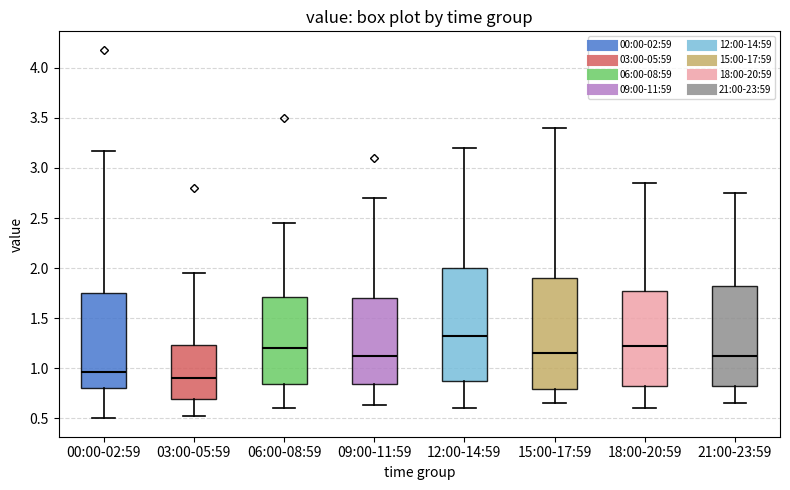

Reading left to right, transcribe this box plot: for each box, give where its median line is, the range the box spans, and where its two whiskers end, as read against the y-axis. The values are not printed on the chart, so give them approximately, as read against the axis.

00:00-02:59: median 0.95, box 0.80 to 1.75, whiskers 0.50 to 3.15
03:00-05:59: median 0.90, box 0.70 to 1.25, whiskers 0.50 to 1.95
06:00-08:59: median 1.20, box 0.85 to 1.70, whiskers 0.60 to 2.45
09:00-11:59: median 1.15, box 0.85 to 1.70, whiskers 0.65 to 2.70
12:00-14:59: median 1.35, box 0.85 to 2.00, whiskers 0.60 to 3.20
15:00-17:59: median 1.15, box 0.80 to 1.90, whiskers 0.65 to 3.40
18:00-20:59: median 1.25, box 0.80 to 1.80, whiskers 0.60 to 2.85
21:00-23:59: median 1.15, box 0.80 to 1.85, whiskers 0.65 to 2.75